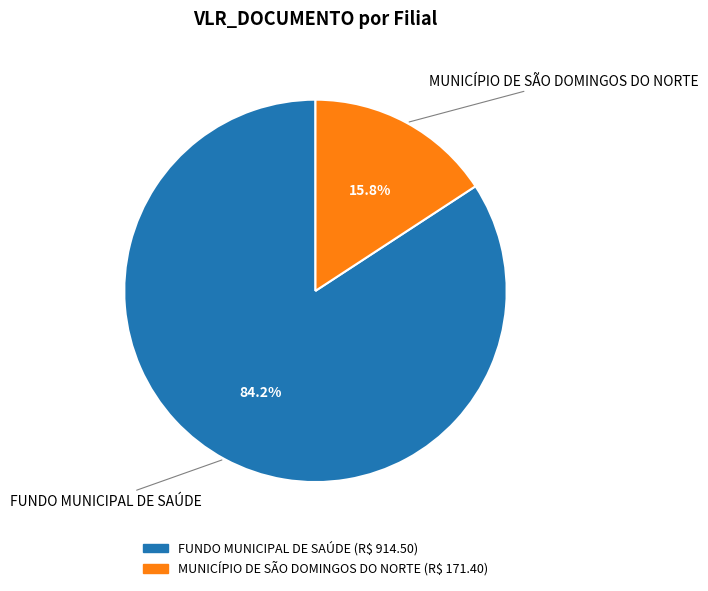

What percentage is NOT represented by FUNDO MUNICIPAL DE SAÚDE?

15.8%